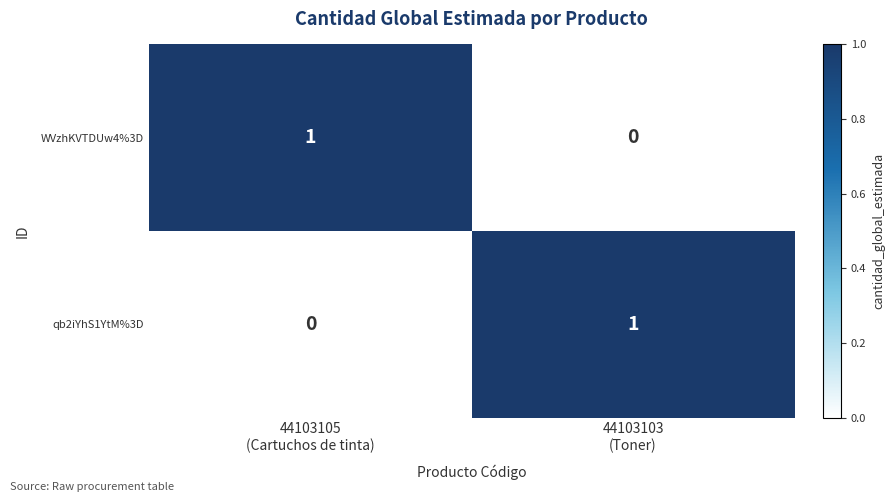

At 44103105
(Cartuchos de tinta), list the series in order from largest to smallest.

WVzhKVTDUw4%3D, qb2iYhS1YtM%3D